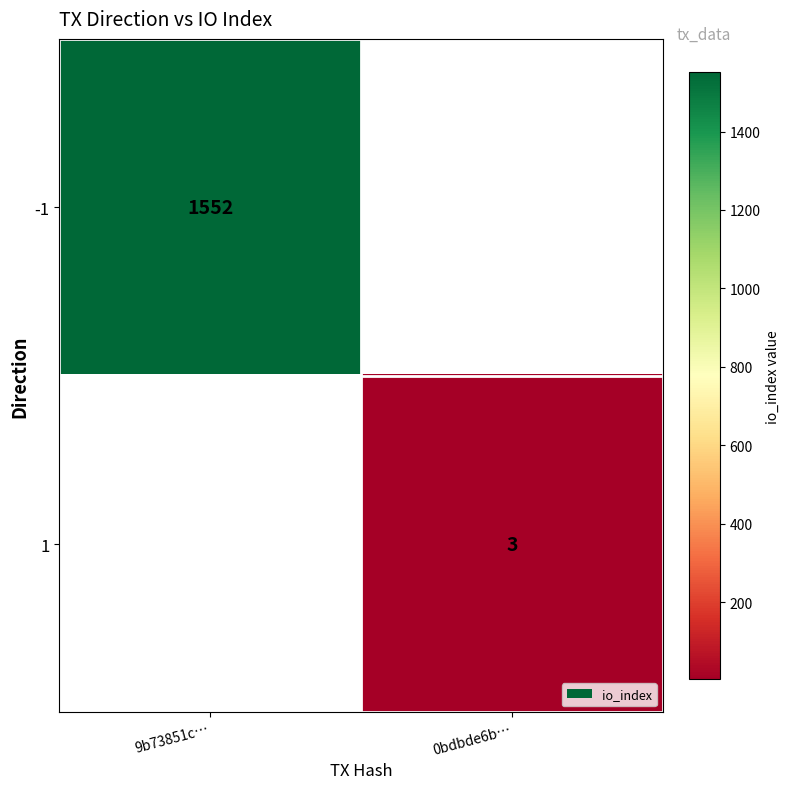

The value of -1 at 9b73851c… is 1552. True or false?

True